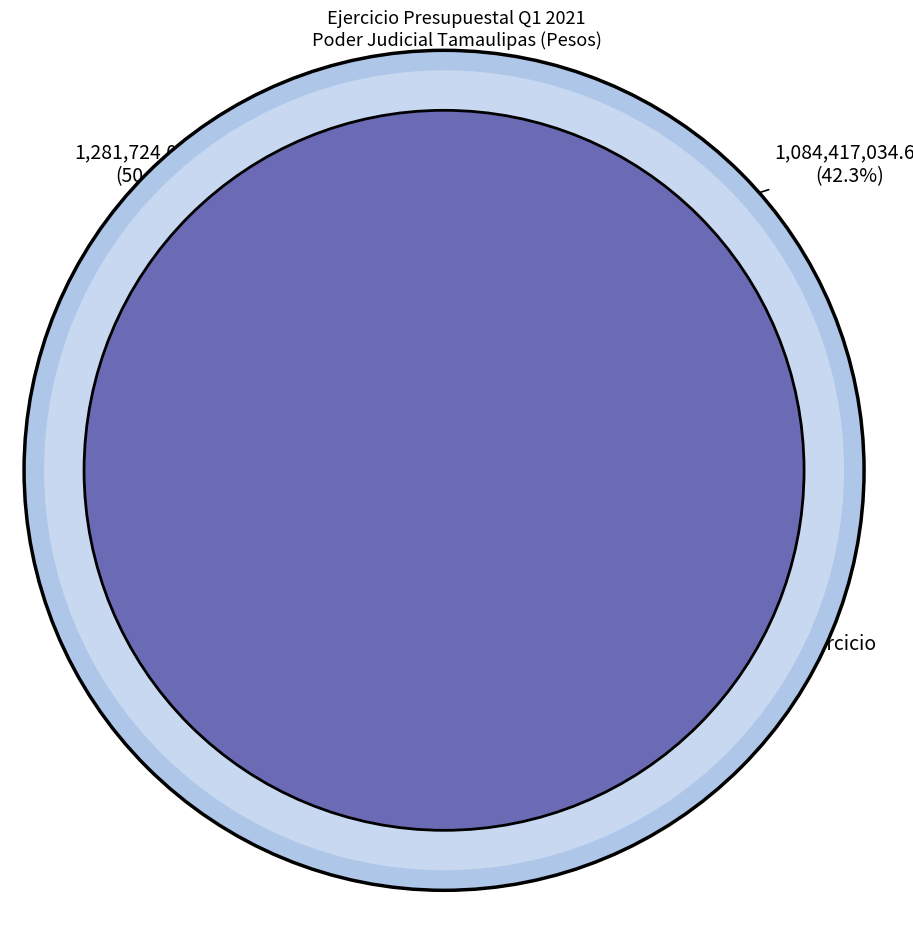

Which has a higher value, Devengado or Subejercicio?

Subejercicio